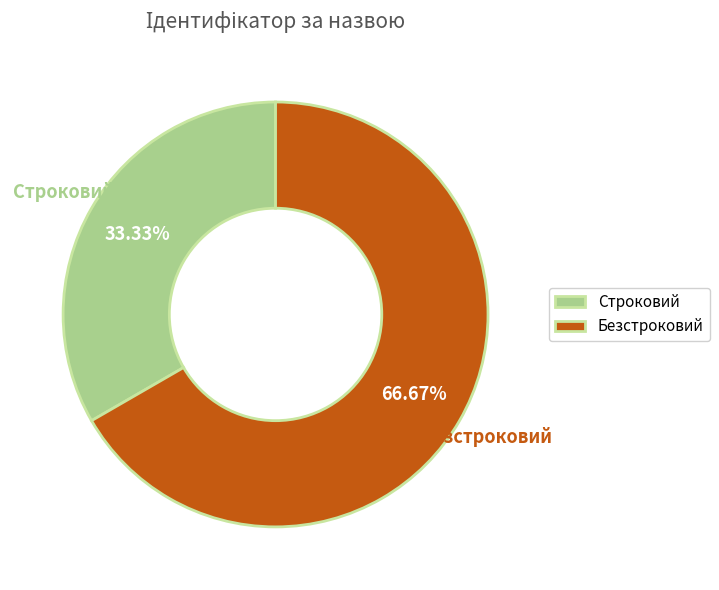

To the nearest percent, what is the difference between the Строковий and Безстроковий slice percentages?

33%